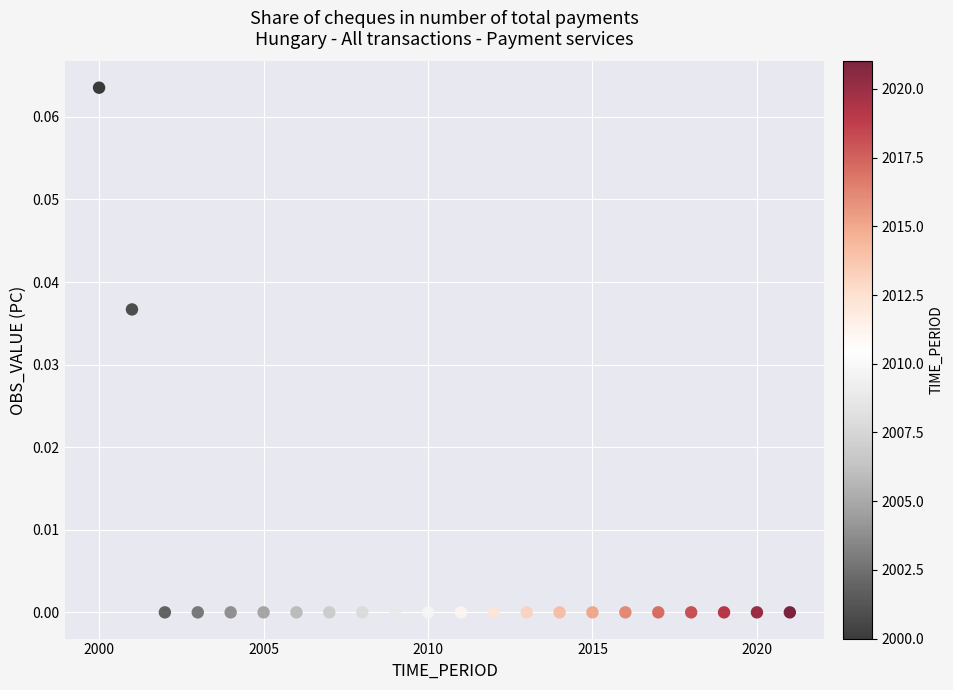

What is the range of X values (max minus min)?

21.0